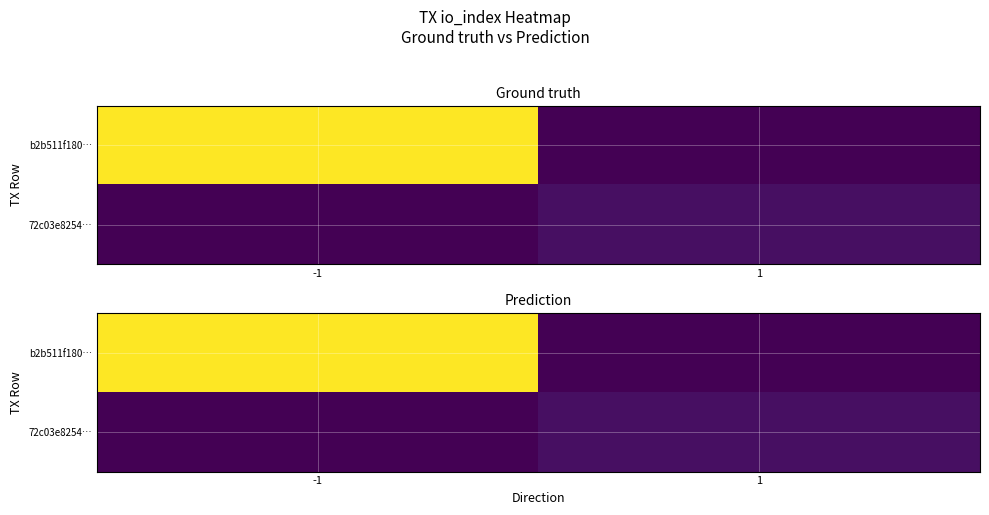

Which series has the largest range (max minus min)?

b2b511f180…